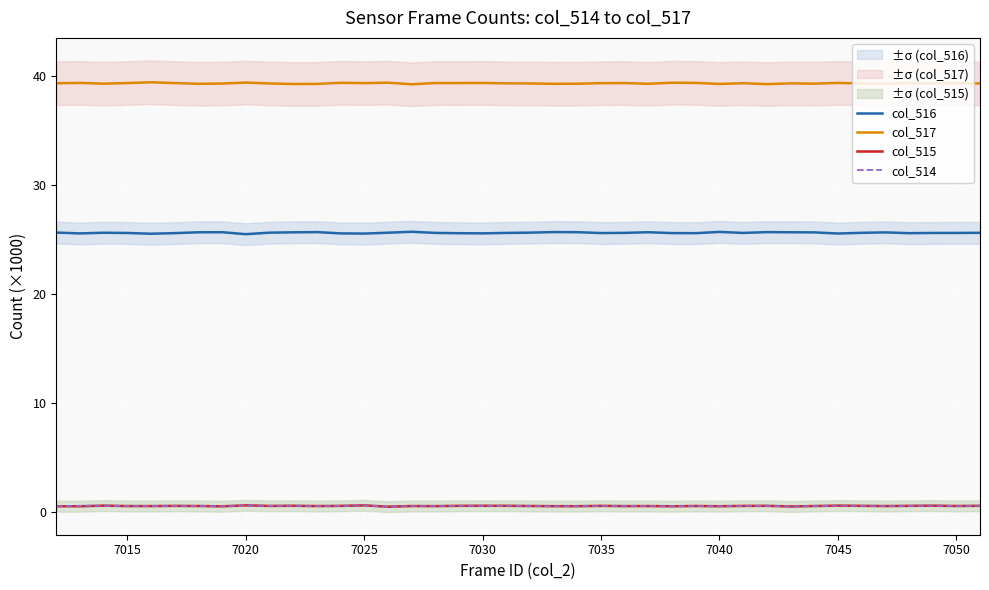

True or false: col_515 and col_517 intersect in this chart.

False